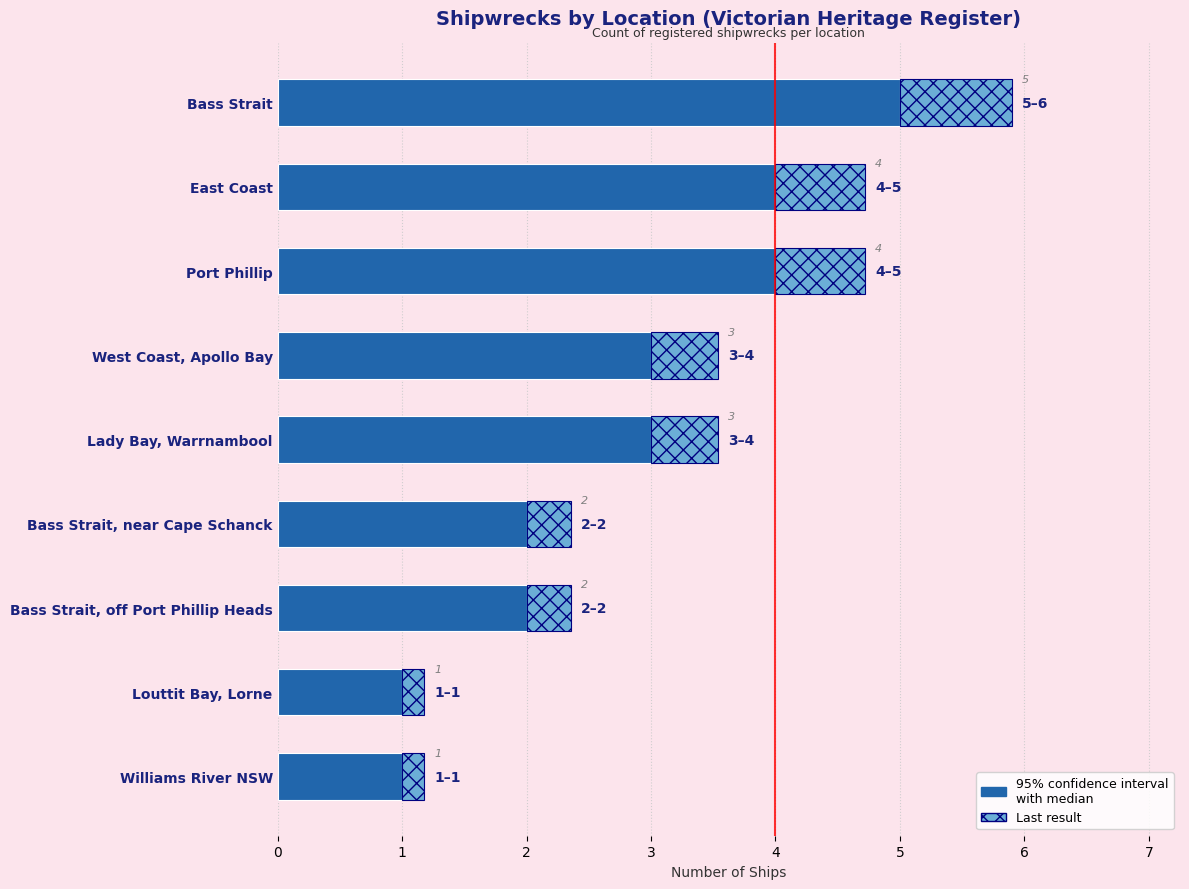

The chart shows a value of 4 at East Coast. True or false?

True